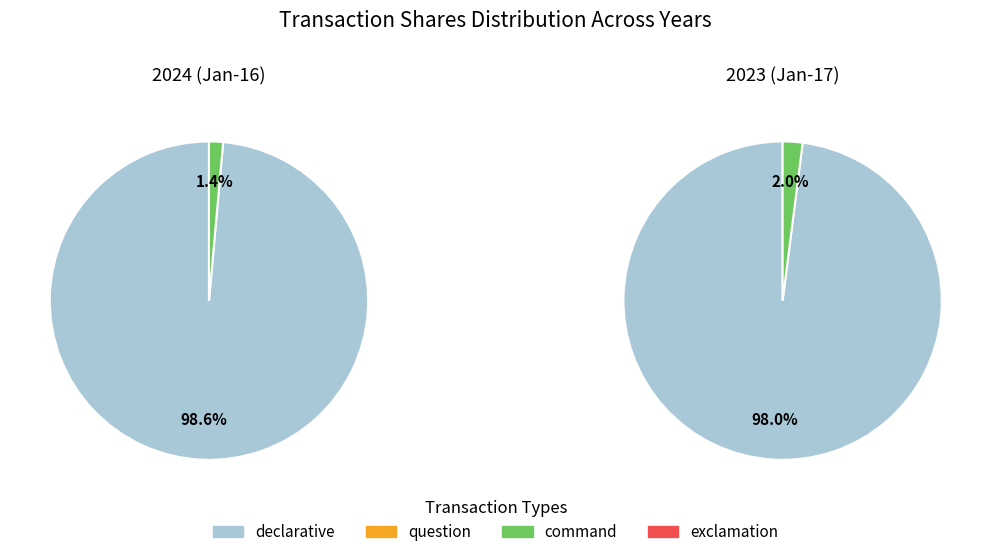

Count the number of slices in the pie.

2